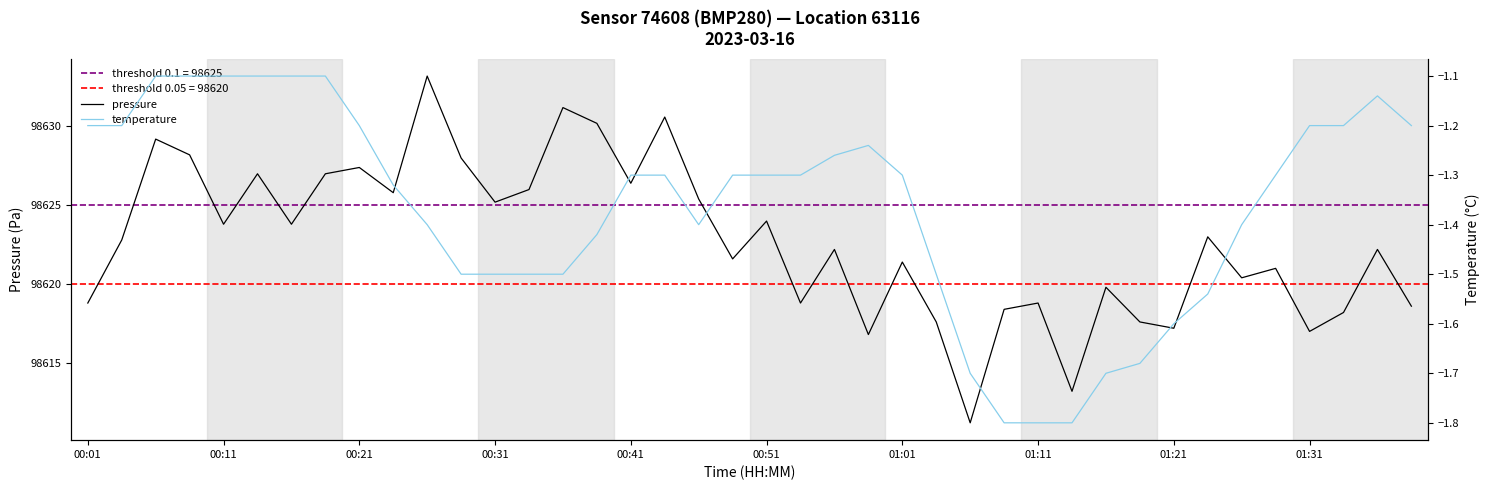

How many lines are shown in the chart?

2